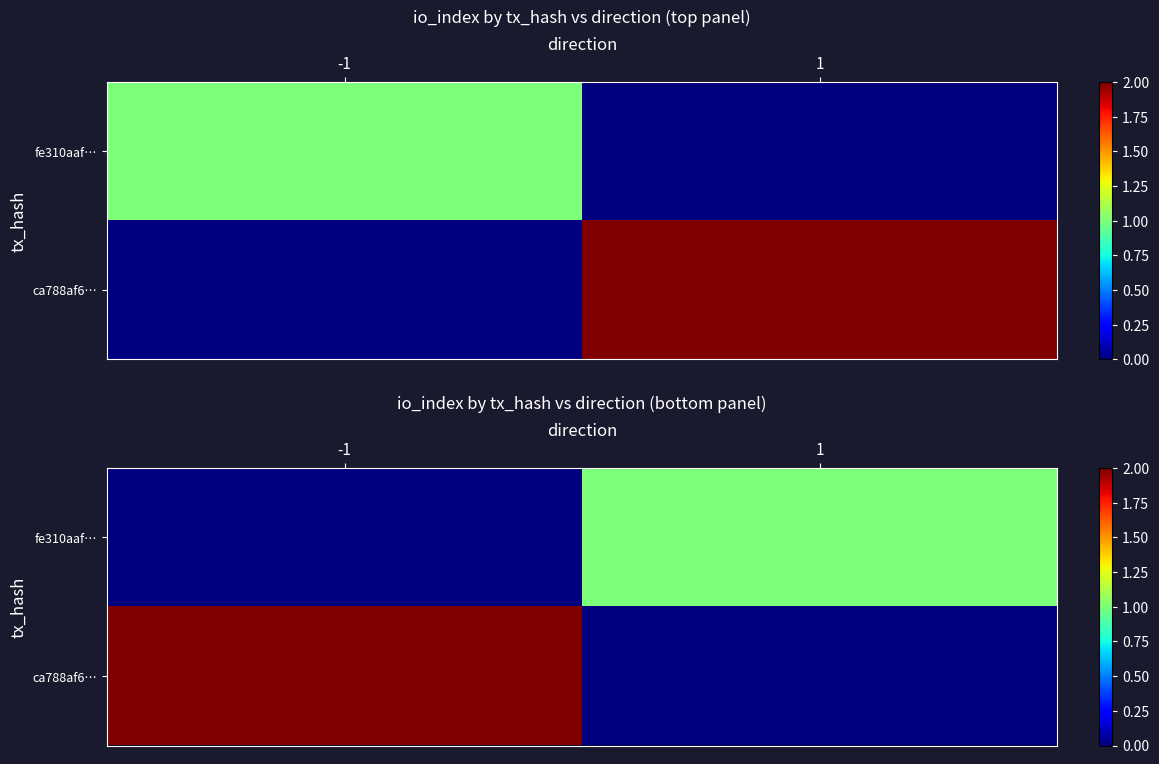

The value of ca788af6… at -1 is 0. True or false?

False